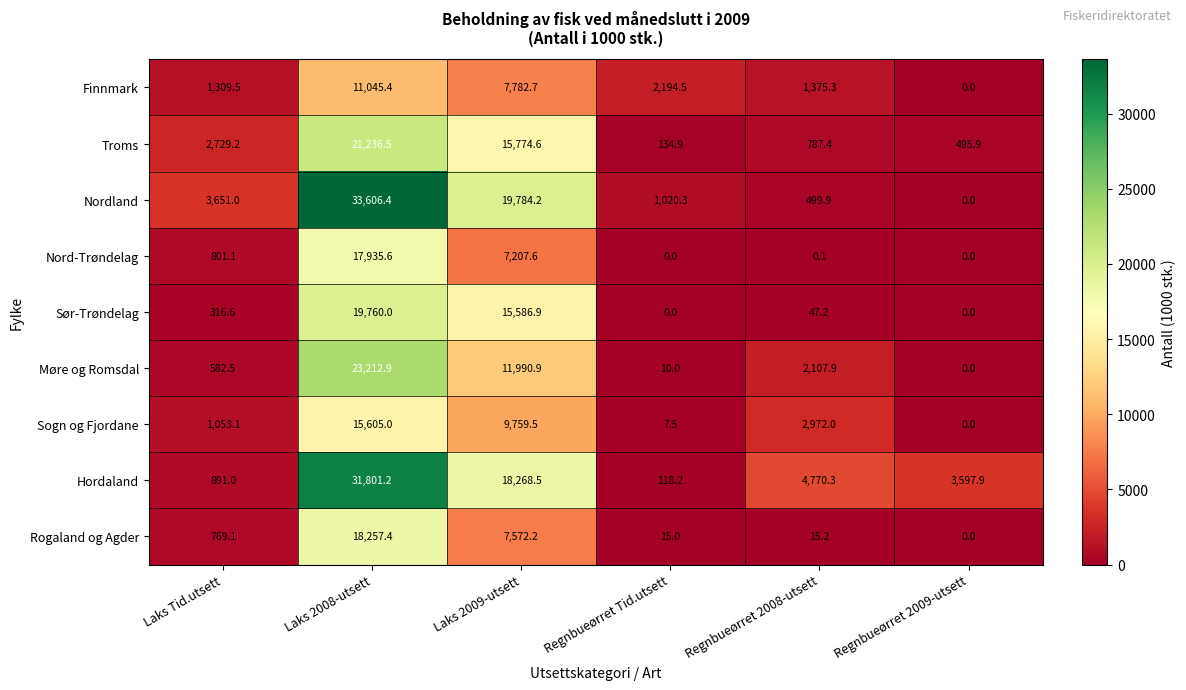

The value of Sogn og Fjordane at Regnbueørret 2009-utsett is 0.0. True or false?

True